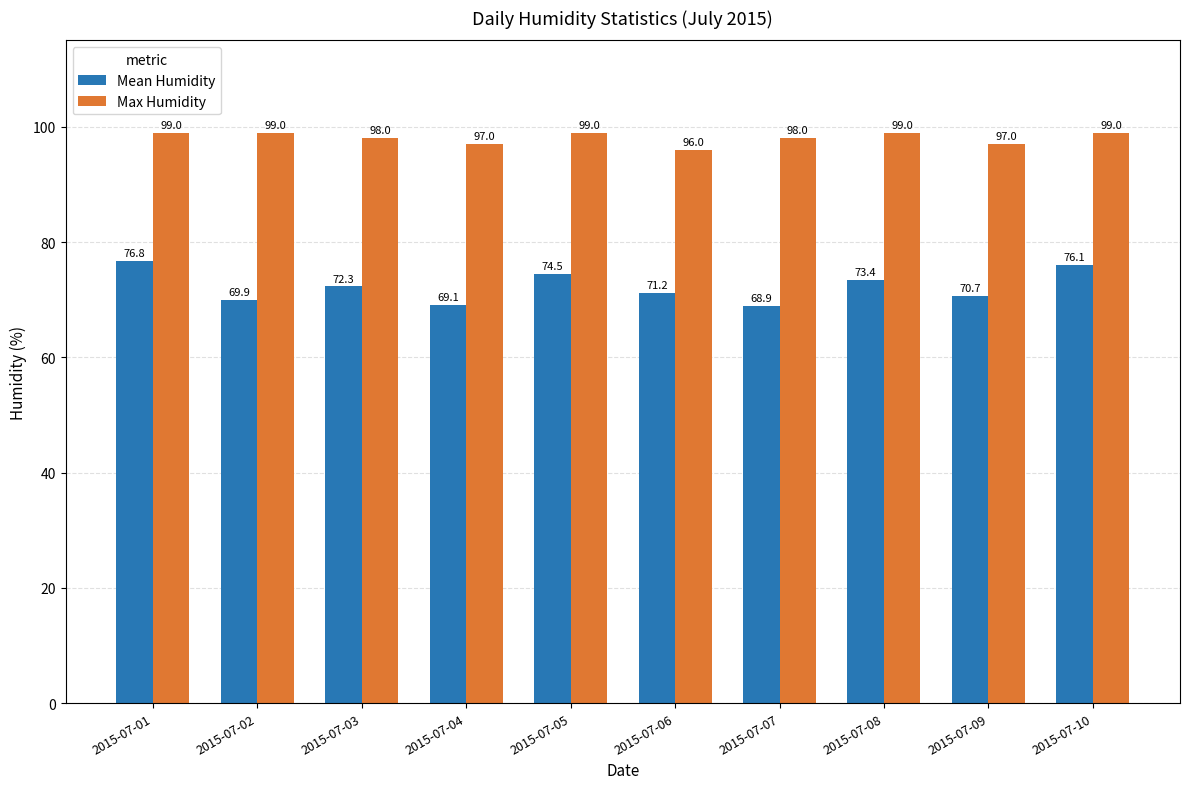

Which series has the widest spread of values?

Mean Humidity